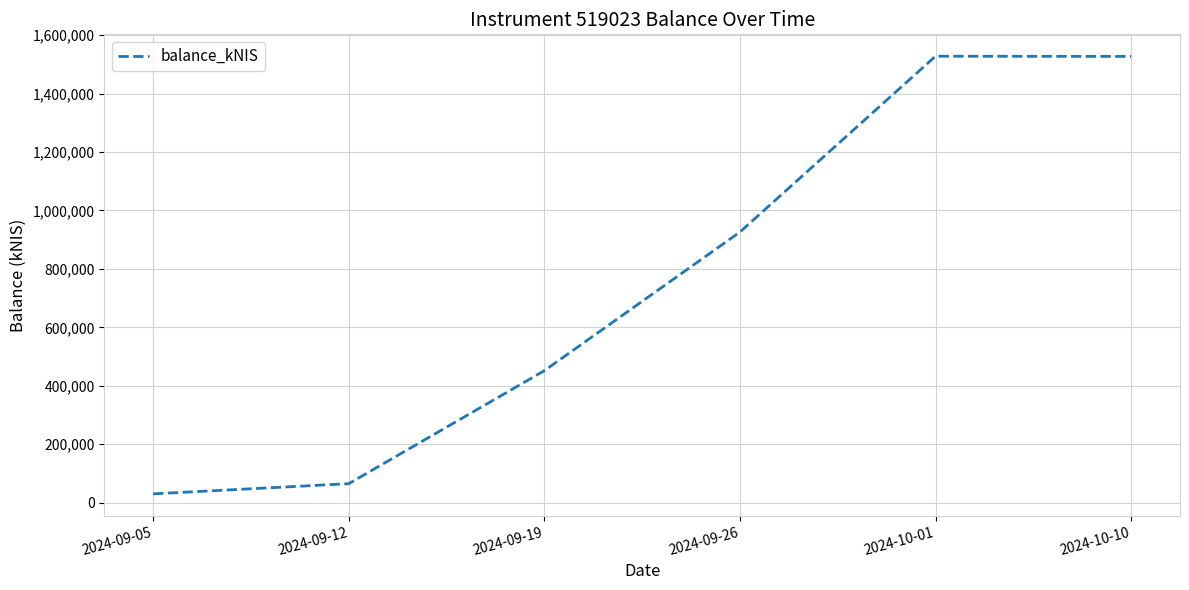

Does the chart have visible grid lines?

Yes